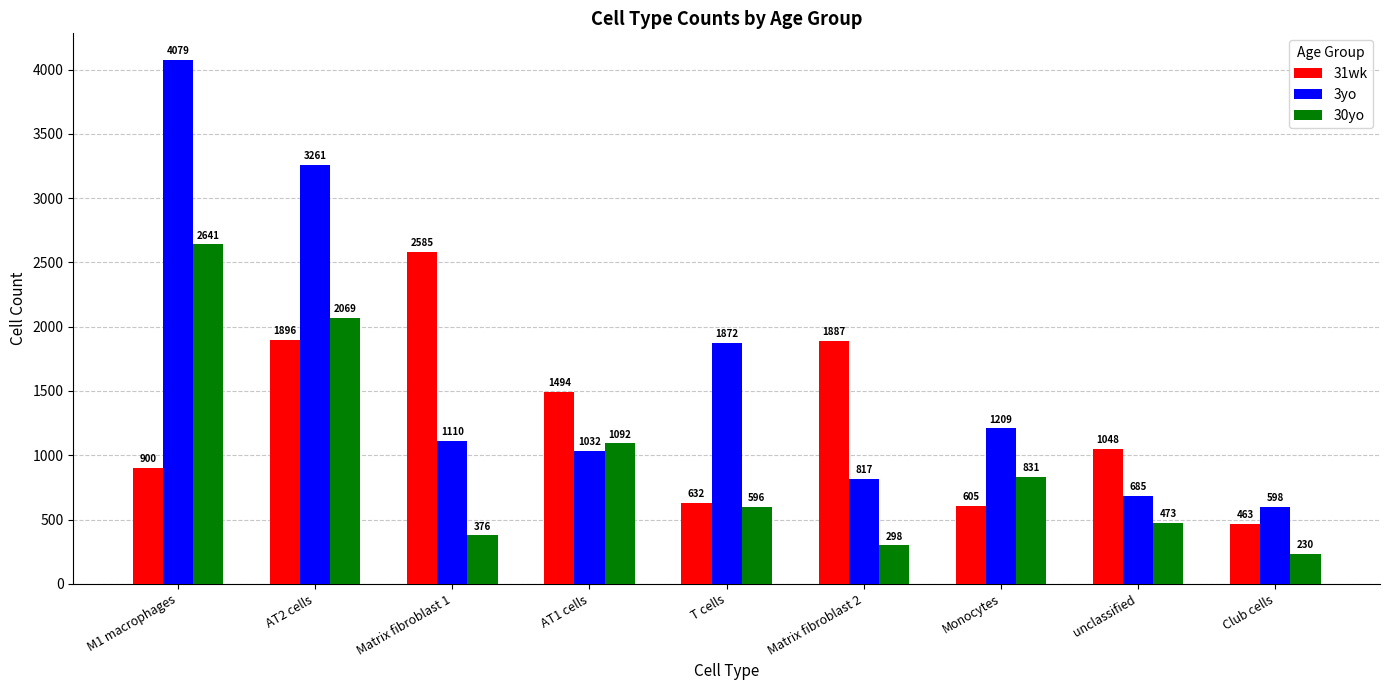

At which category is the sum across all series the highest?

M1 macrophages